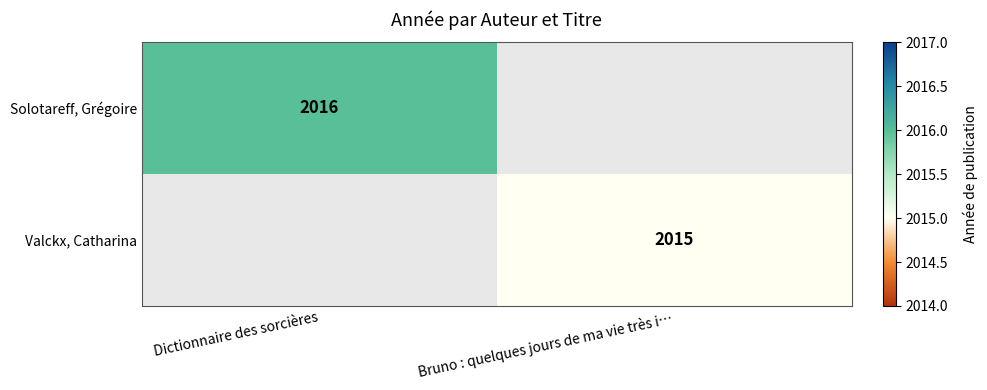

Between Bruno : quelques jours de ma vie très i… and Dictionnaire des sorcières, which is larger?

Dictionnaire des sorcières